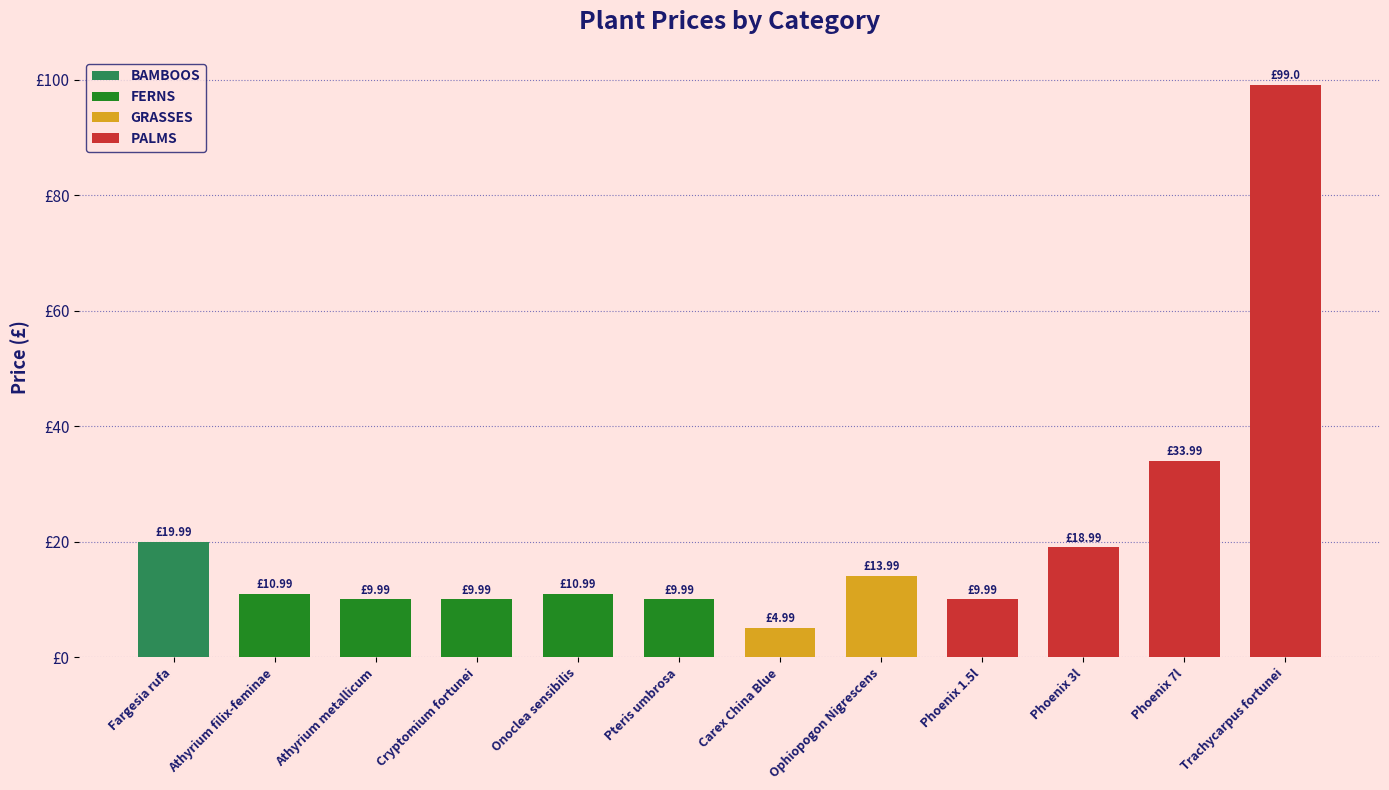

What is the smallest value displayed?

5.0